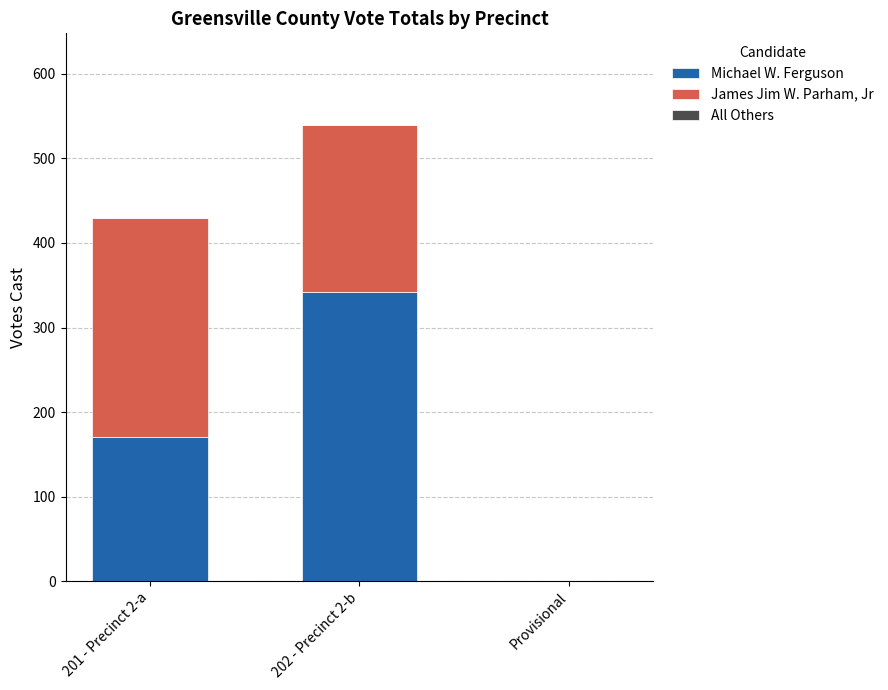

What is the total value across all series at 201 - Precinct 2-a?

430